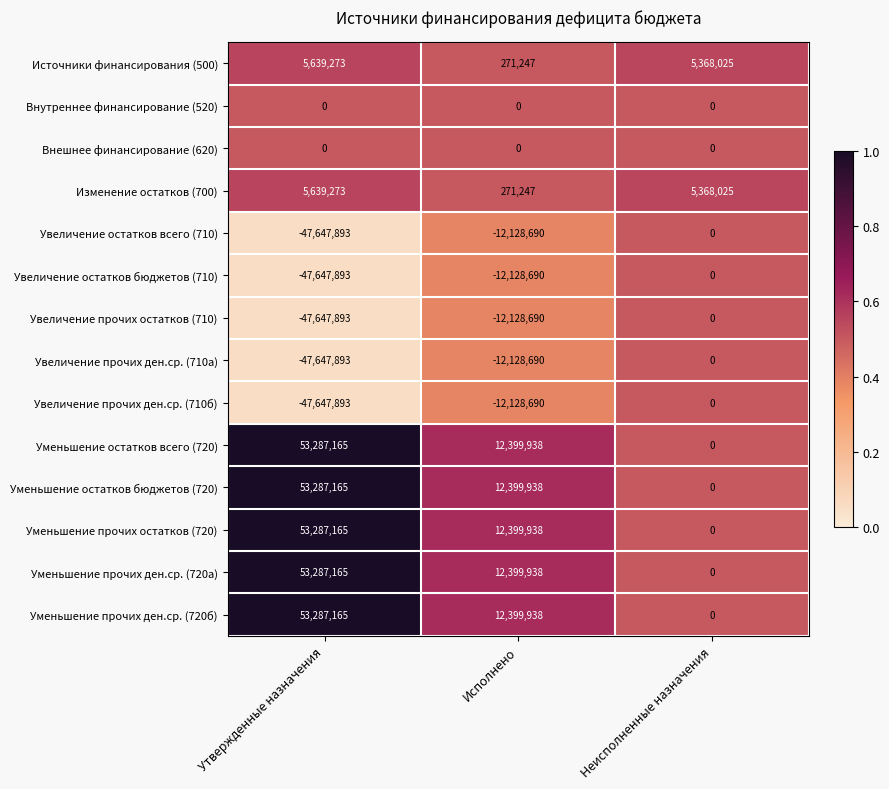

What is the difference between the highest and lowest values at Неисполненные назначения?

5368025